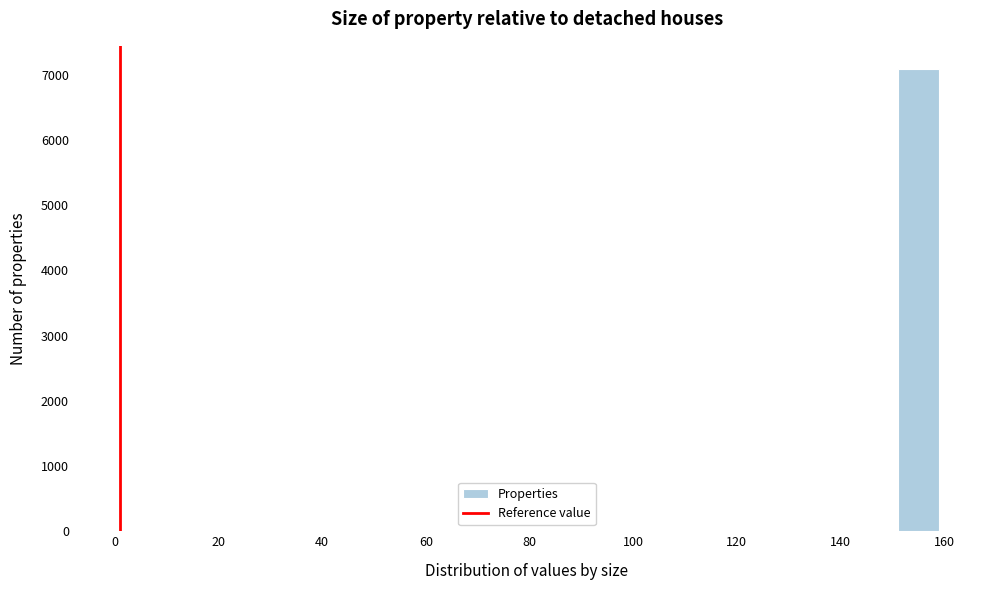

Around what value on the x-axis is the tallest bar? Give the approximate position of its centre, as read against the axis.

156